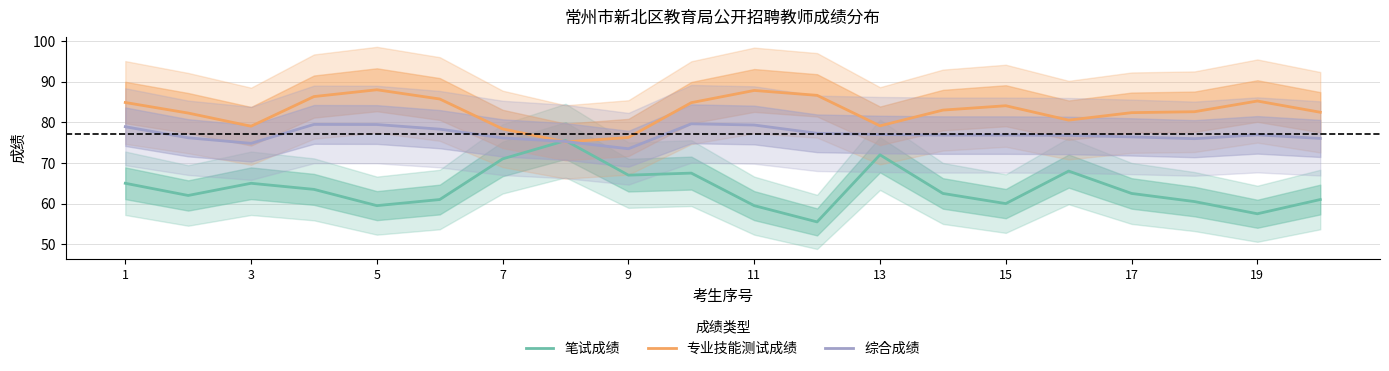

Reading left to right, extract all data points from this chart.

笔试成绩: 65.0	62.0	65.0	63.5	59.5	61.0	71.0	75.5	67.0	67.5	59.5	55.5	72.0	62.5	60.0	68.0	62.5	60.5	57.5	61.0
专业技能测试成绩: 84.9	82.3	79.0	86.3	88.0	85.7	78.4	75.2	76.3	84.8	87.8	86.6	79.1	83.0	84.1	80.5	82.4	82.6	85.2	82.5
综合成绩: 78.9	76.2	74.8	79.5	79.5	78.3	76.2	75.3	73.5	79.6	79.3	77.3	77.0	76.8	76.8	76.8	76.4	76.0	76.9	76.0